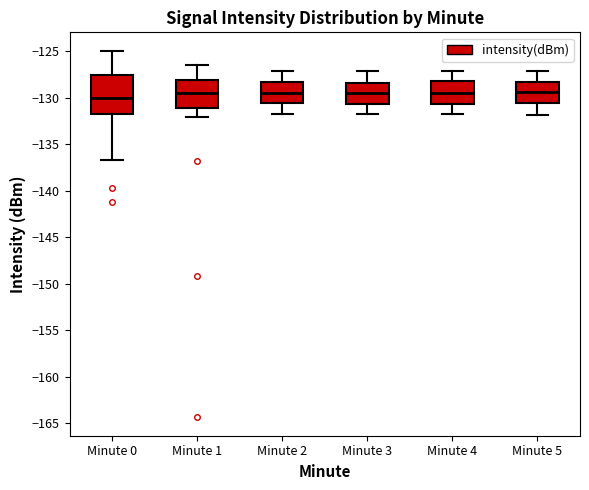

Reading left to right, read every box against the y-axis: the position of its median line, the range the box covers, and the ends of its whiskers. The values are not printed on the chart, so give them approximately, as read against the axis.

Minute 0: median -130.0, box -132.0 to -127.5, whiskers -136.5 to -125.0
Minute 1: median -129.5, box -131.0 to -128.0, whiskers -132.0 to -126.5
Minute 2: median -129.5, box -130.5 to -128.5, whiskers -132.0 to -127.0
Minute 3: median -129.5, box -130.5 to -128.5, whiskers -132.0 to -127.0
Minute 4: median -129.5, box -130.5 to -128.0, whiskers -132.0 to -127.0
Minute 5: median -129.5, box -130.5 to -128.5, whiskers -132.0 to -127.0